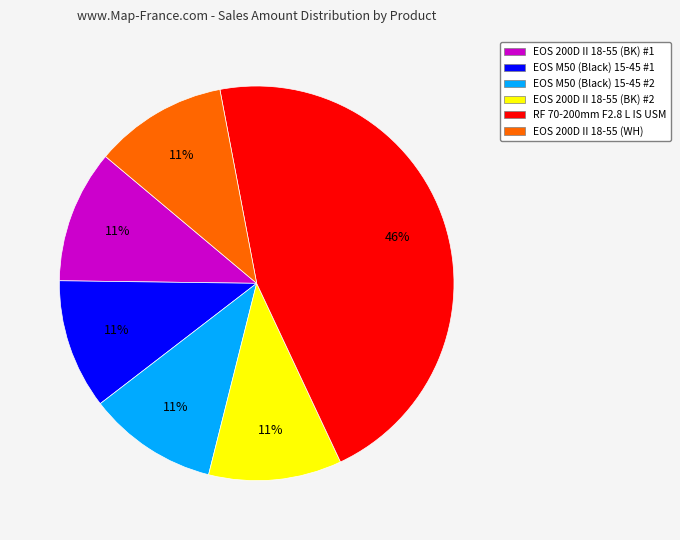

Is there any slice that represents more than half of the pie?

No